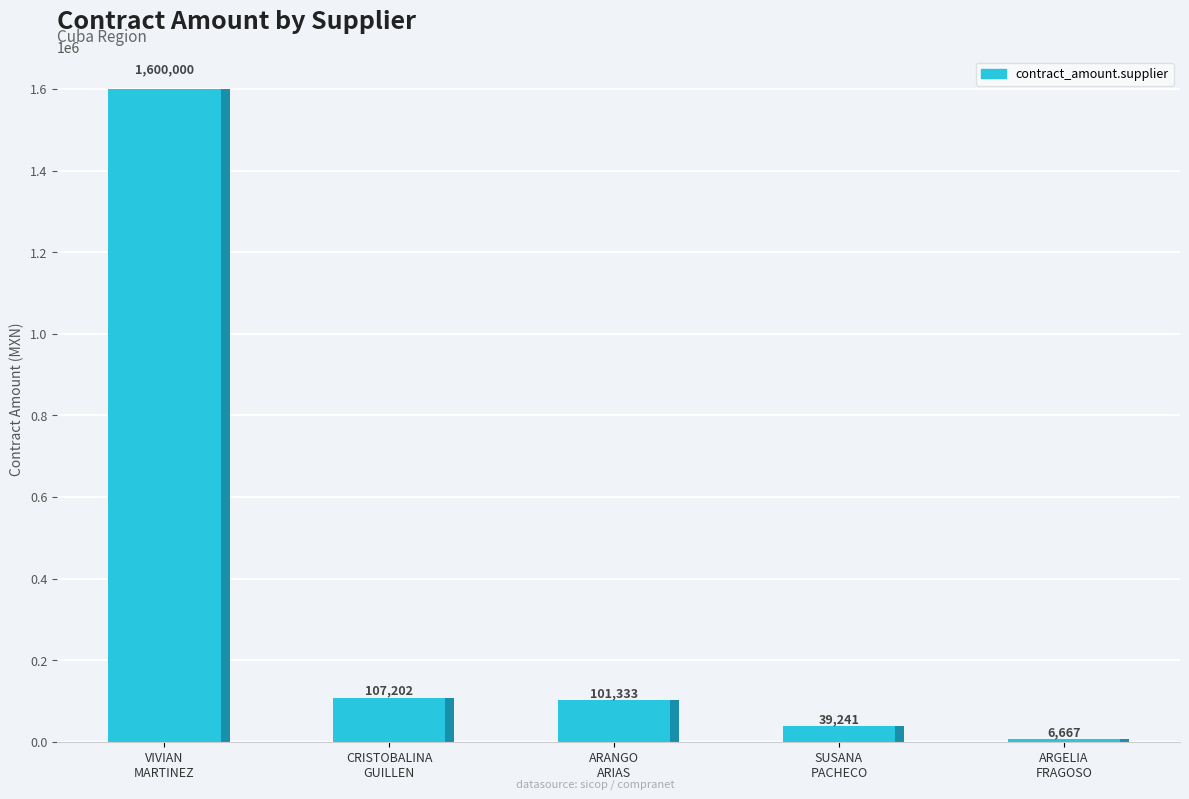

What is the maximum value shown in the chart?

1600000.0